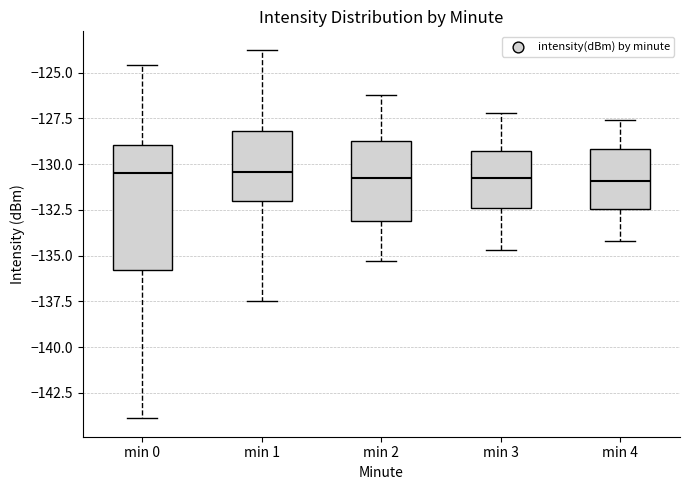

Where does the median line of the box for min 4 sit on the y-axis? The values are not printed on the chart, so give them approximately, as read against the axis.

-131.0